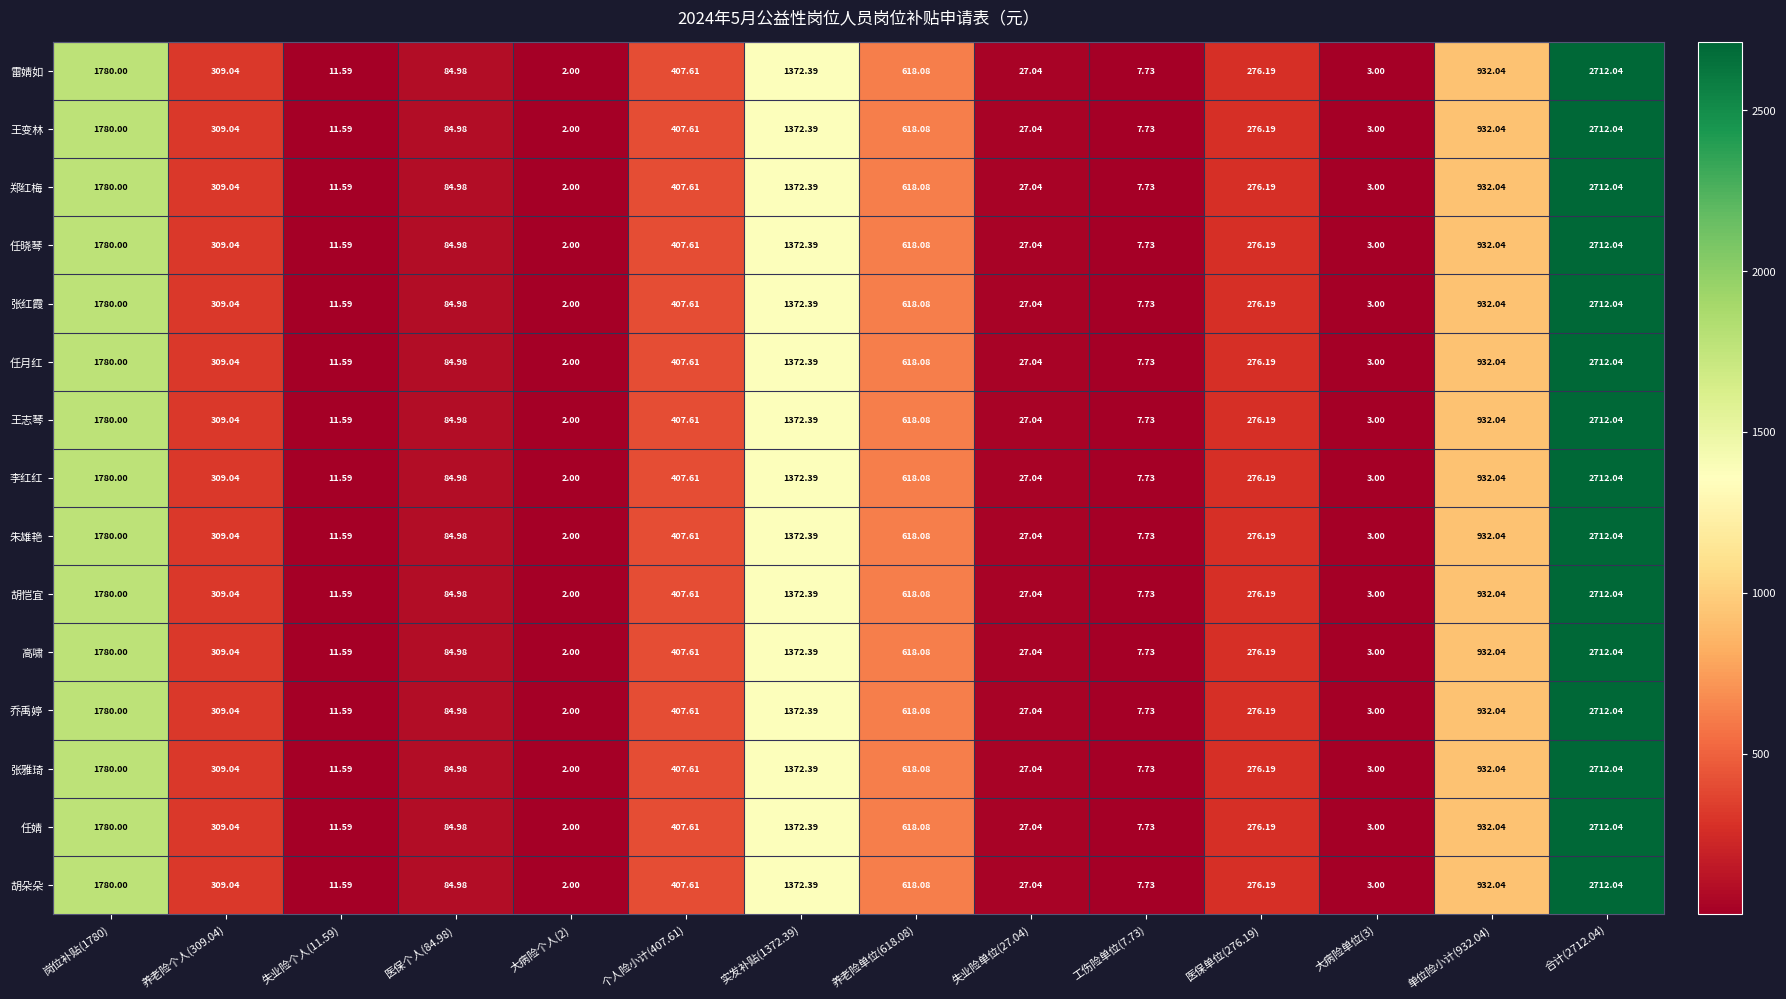

Is the value of 王志琴 at 大病险个人(2) greater than the value of 郑红梅 at 工伤险单位(7.73)?

No